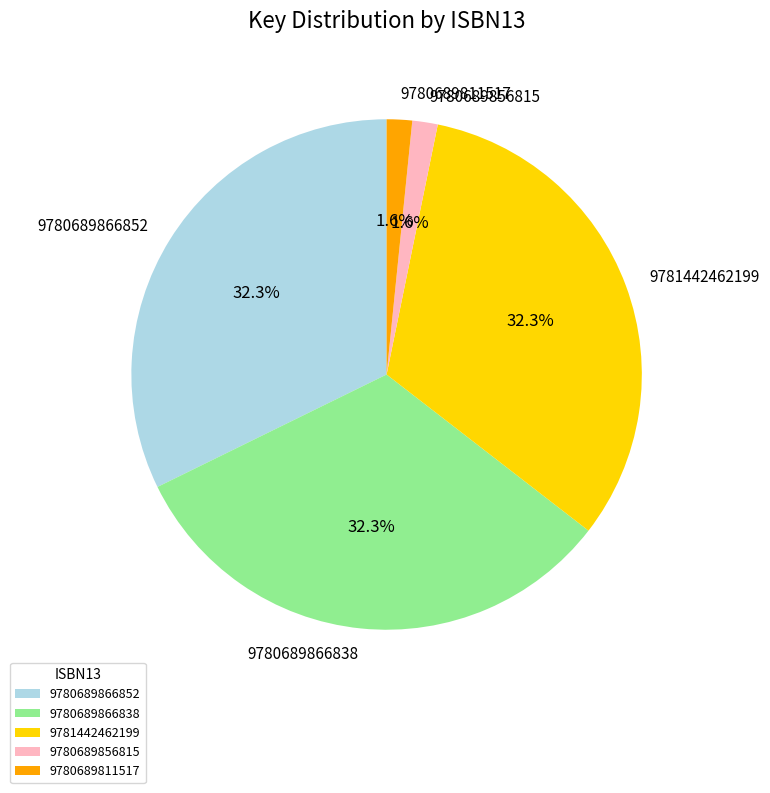

To the nearest percent, what is the average slice percentage?

20%